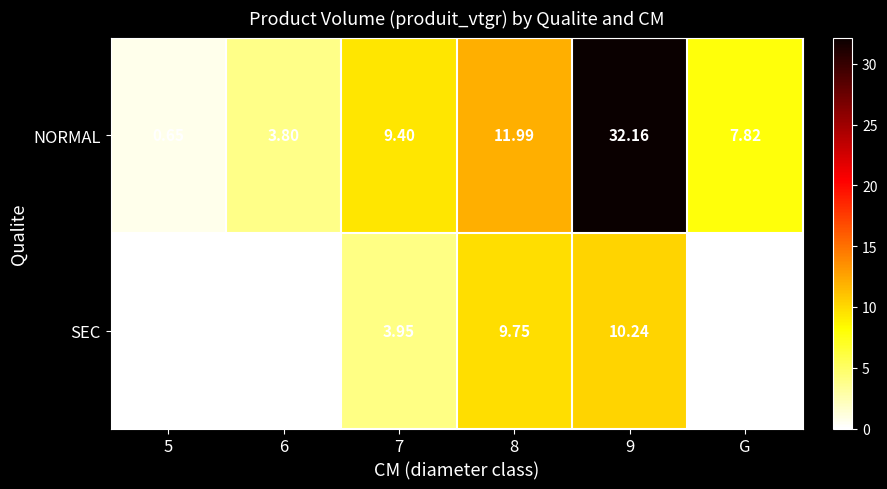

Which series has the largest total across all categories?

NORMAL